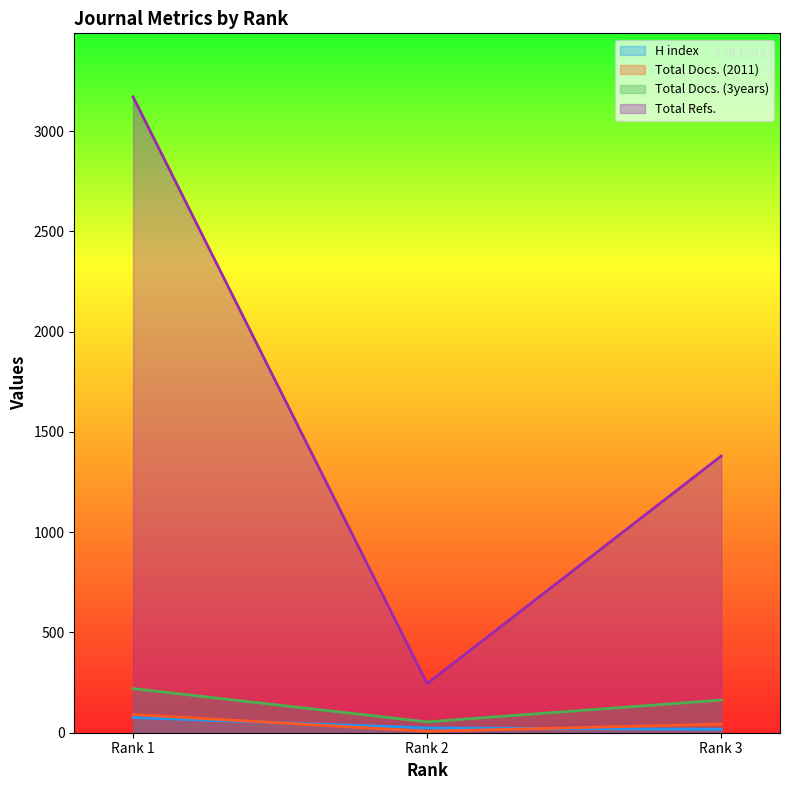

Which series has the largest range (max minus min)?

Total Refs.